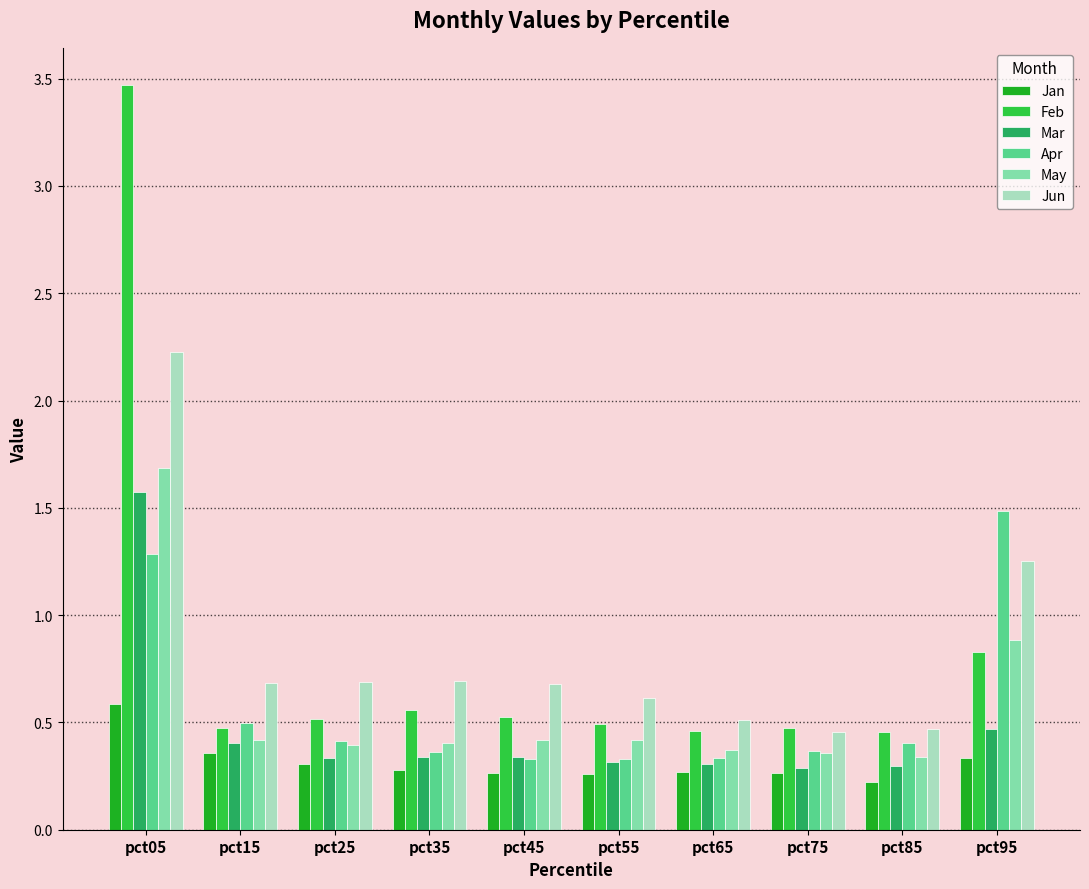

Between pct35 and pct95, which series saw the biggest shift?

Apr